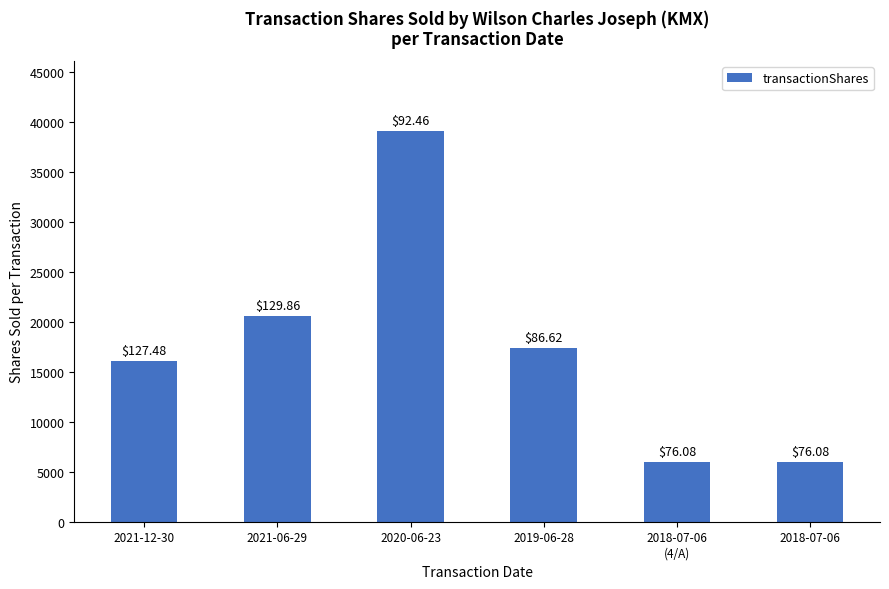

List the labels in order of value, smallest first.

2018-07-06
(4/A), 2018-07-06, 2021-12-30, 2019-06-28, 2021-06-29, 2020-06-23